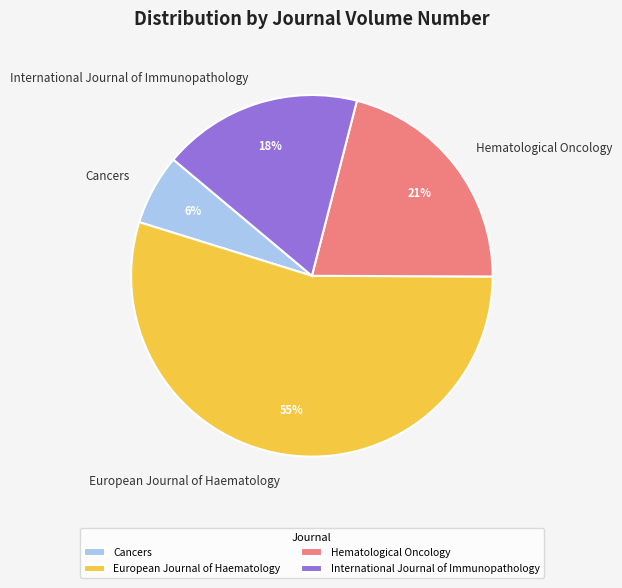

To the nearest percent, what is the combined percentage of Hematological Oncology and European Journal of Haematology?

76%